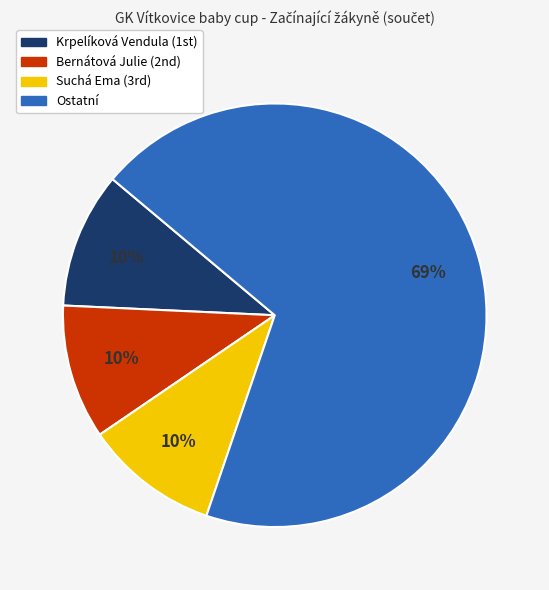

Does any single category account for the majority?

Yes